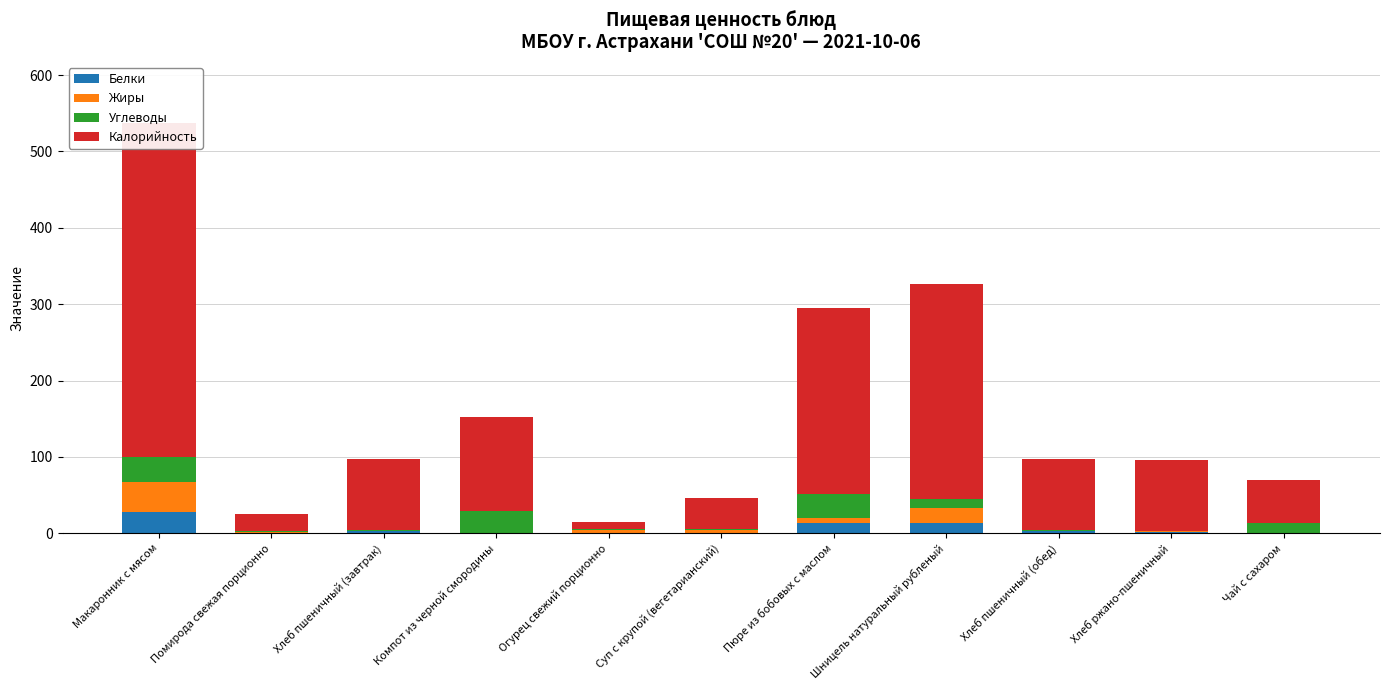

Reading right to left, what are all the values shown in this chart?

Белки: Чай с сахаром=0.1	Хлеб ржано-пшеничный=2.2	Хлеб пшеничный (обед)=3.2	Шницель натуральный рубленый=13.5	Пюре из бобовых с маслом=13.3	Суп с крупой (вегетарианский)=0.5	Огурец свежий порционно=0.5	Компот из черной смородины=0.5	Хлеб пшеничный (завтрак)=3.2	Помирода свежая порционно=0.3	Макаронник с мясом=28.2
Жиры: Чай с сахаром=0.0	Хлеб ржано-пшеничный=0.4	Хлеб пшеничный (обед)=0.4	Шницель натуральный рубленый=19.8	Пюре из бобовых с маслом=6.5	Суп с крупой (вегетарианский)=3.8	Огурец свежий порционно=3.6	Компот из черной смородины=0.2	Хлеб пшеничный (завтрак)=0.4	Помирода свежая порционно=1.8	Макаронник с мясом=39.4
Углеводы: Чай с сахаром=14.0	Хлеб ржано-пшеничный=1.0	Хлеб пшеничный (обед)=0.8	Шницель натуральный рубленый=11.7	Пюре из бобовых с маслом=31.7	Суп с крупой (вегетарианский)=1.4	Огурец свежий порционно=1.4	Компот из черной смородины=28.9	Хлеб пшеничный (завтрак)=0.8	Помирода свежая порционно=1.0	Макаронник с мясом=32.9
Калорийность: Чай с сахаром=55.8	Хлеб ржано-пшеничный=92.0	Хлеб пшеничный (обед)=93.5	Шницель натуральный рубленый=281.5	Пюре из бобовых с маслом=242.8	Суп с крупой (вегетарианский)=41.0	Огурец свежий порционно=9.0	Компот из черной смородины=122.6	Хлеб пшеничный (завтрак)=93.5	Помирода свежая порционно=21.8	Макаронник с мясом=436.2